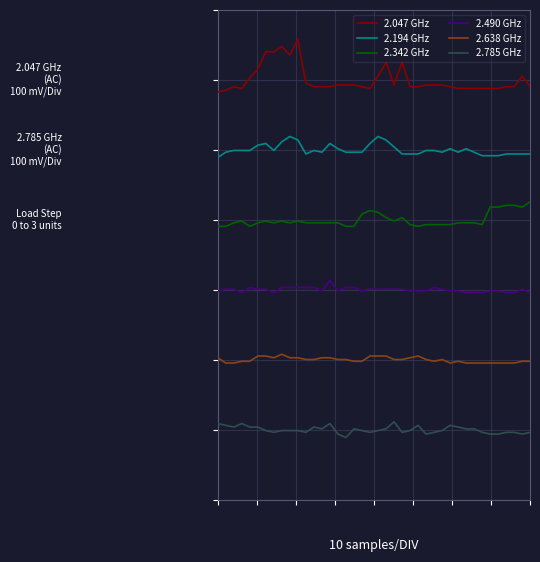

What is the minimum value for 2.194 GHz?

1.8